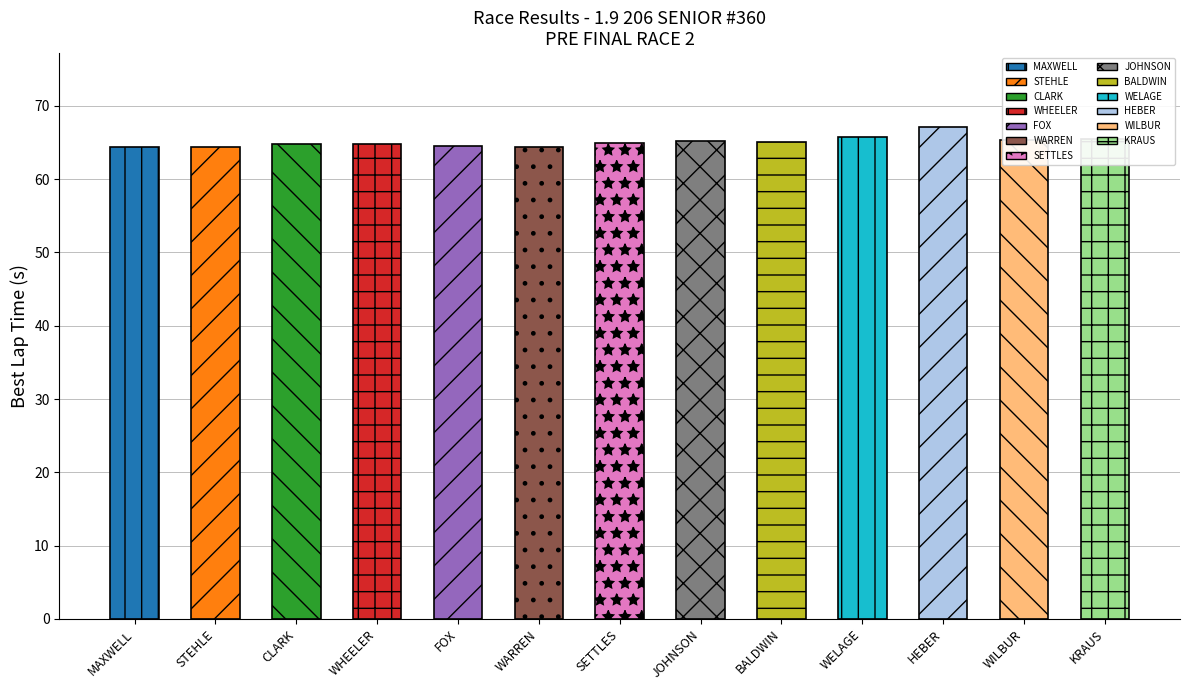

Between KRAUS and HEBER, which is larger?

HEBER